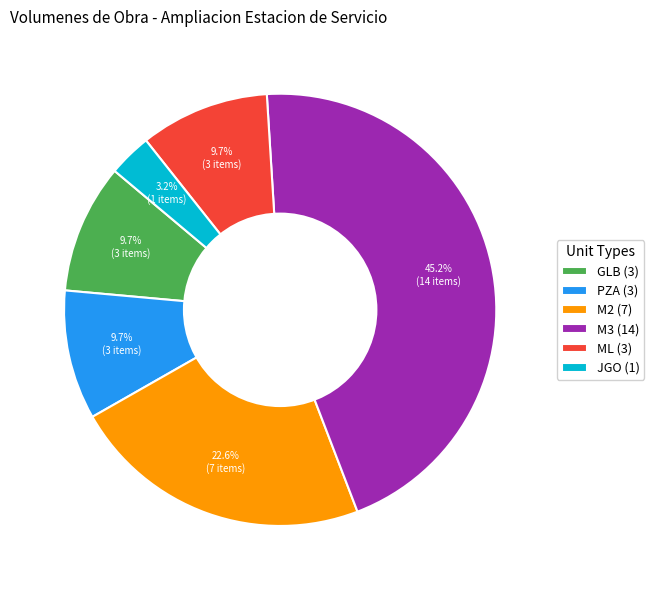

Count the number of slices in the pie.

6